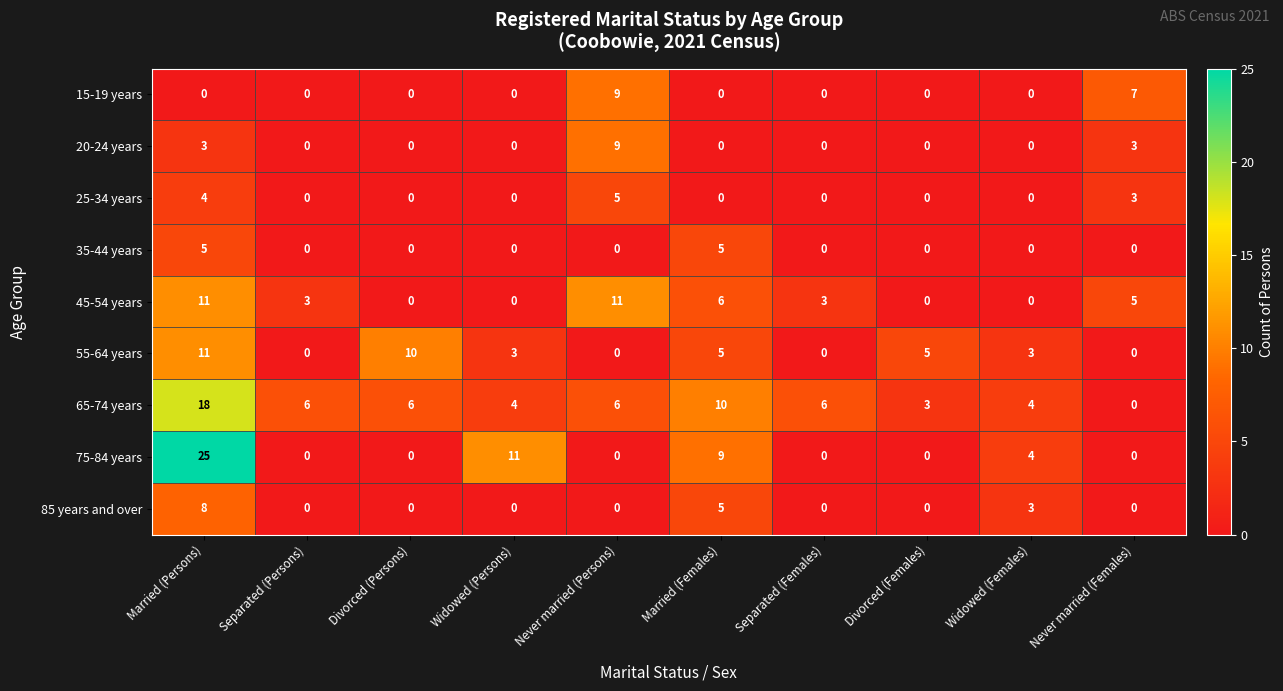

Which category has the highest value in the 20-24 years series?

Never married (Persons)